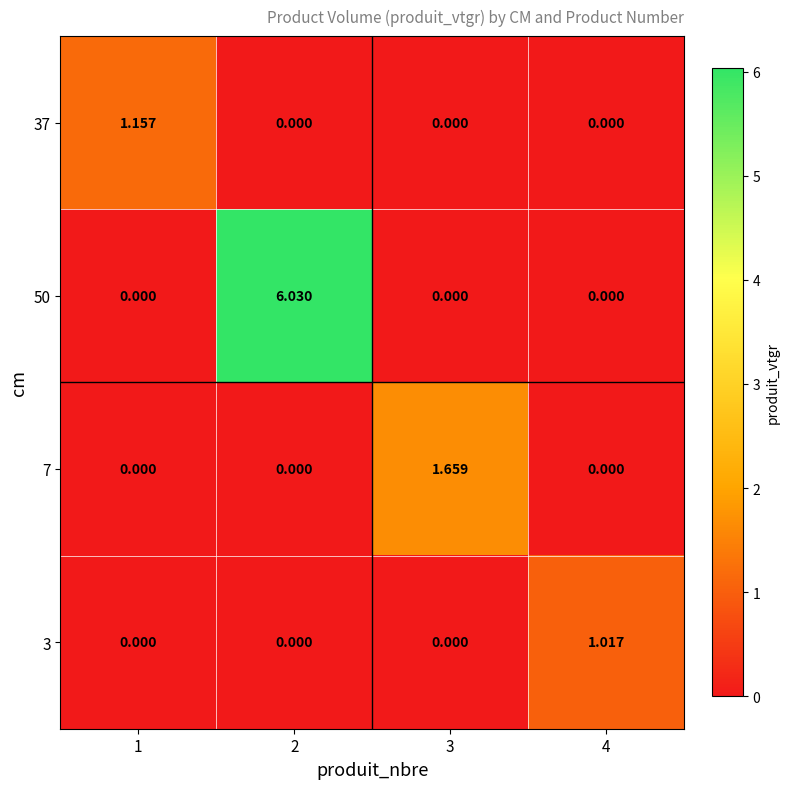

How many categories are shown in the chart?

4